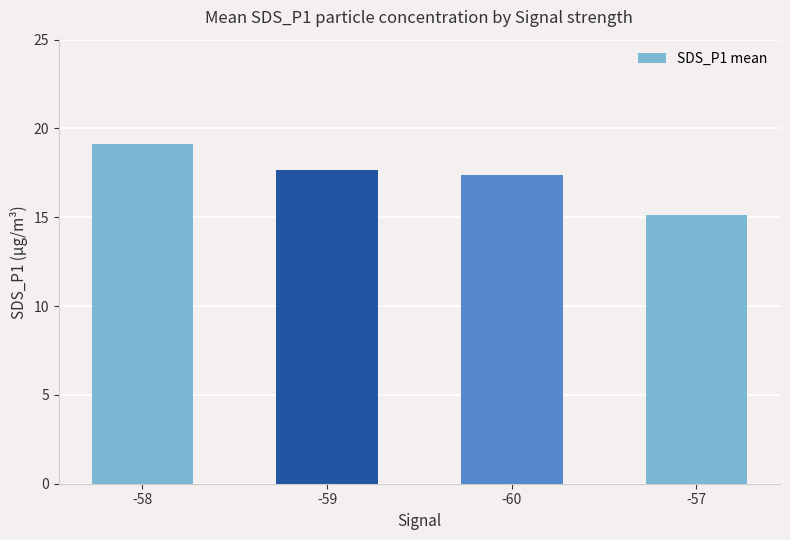

Reading left to right, what are all the values shown in this chart?

-58=19.1	-59=17.7	-60=17.4	-57=15.1